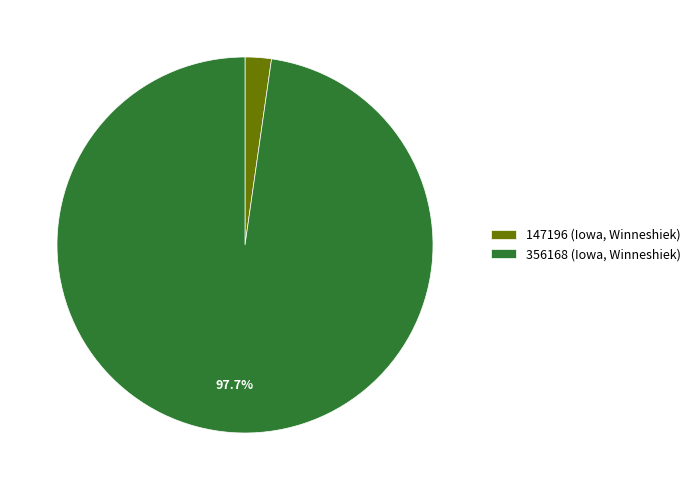

Rank the categories by value from highest to lowest.

356168 (Iowa, Winneshiek), 147196 (Iowa, Winneshiek)